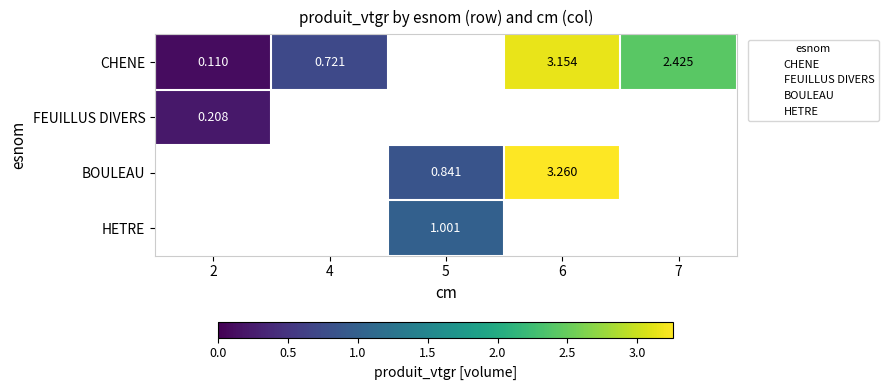

Count the number of data series in this chart.

4